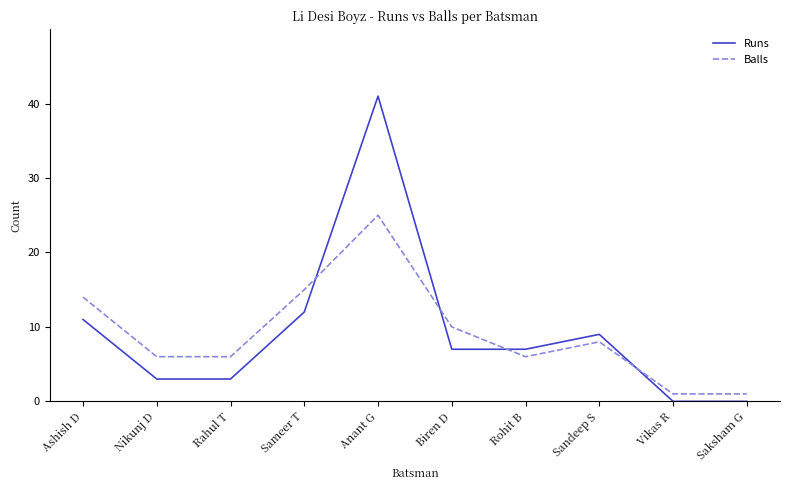

What value does the Runs series have at Ashish D?

11